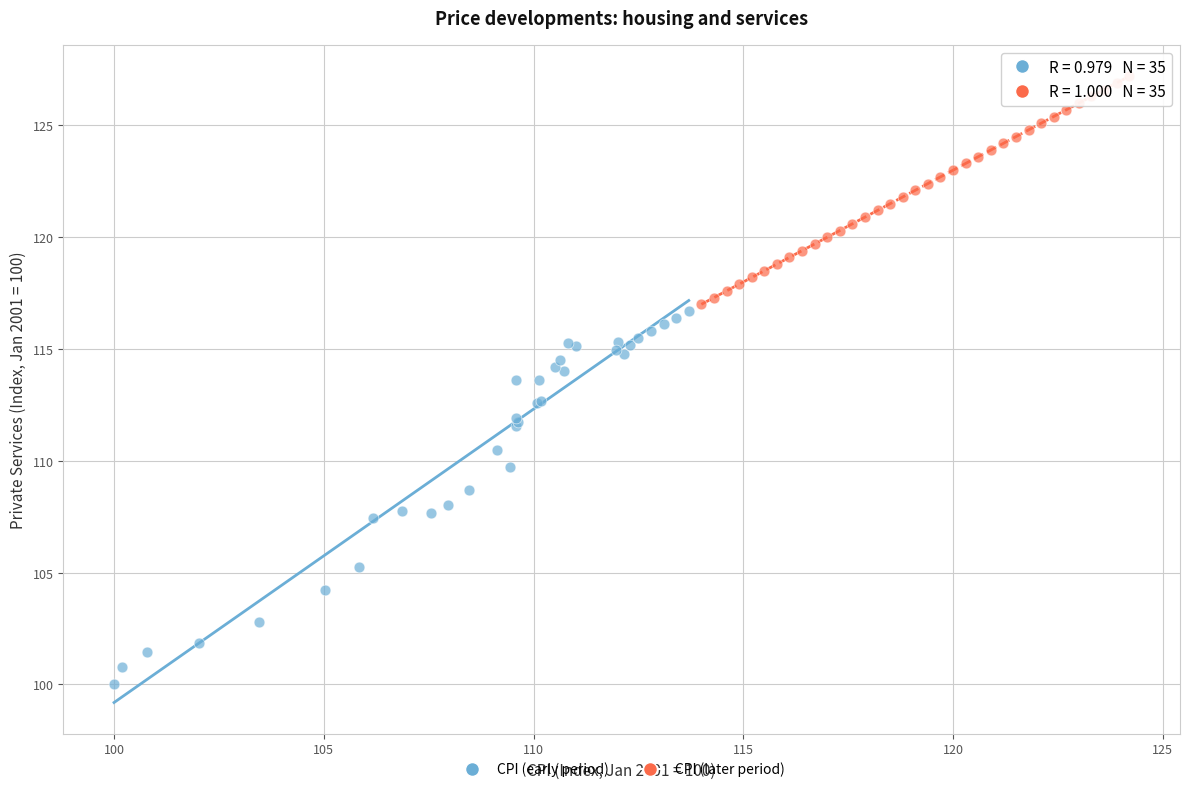

Which series contains the lowest Y value?

CPI (early period)